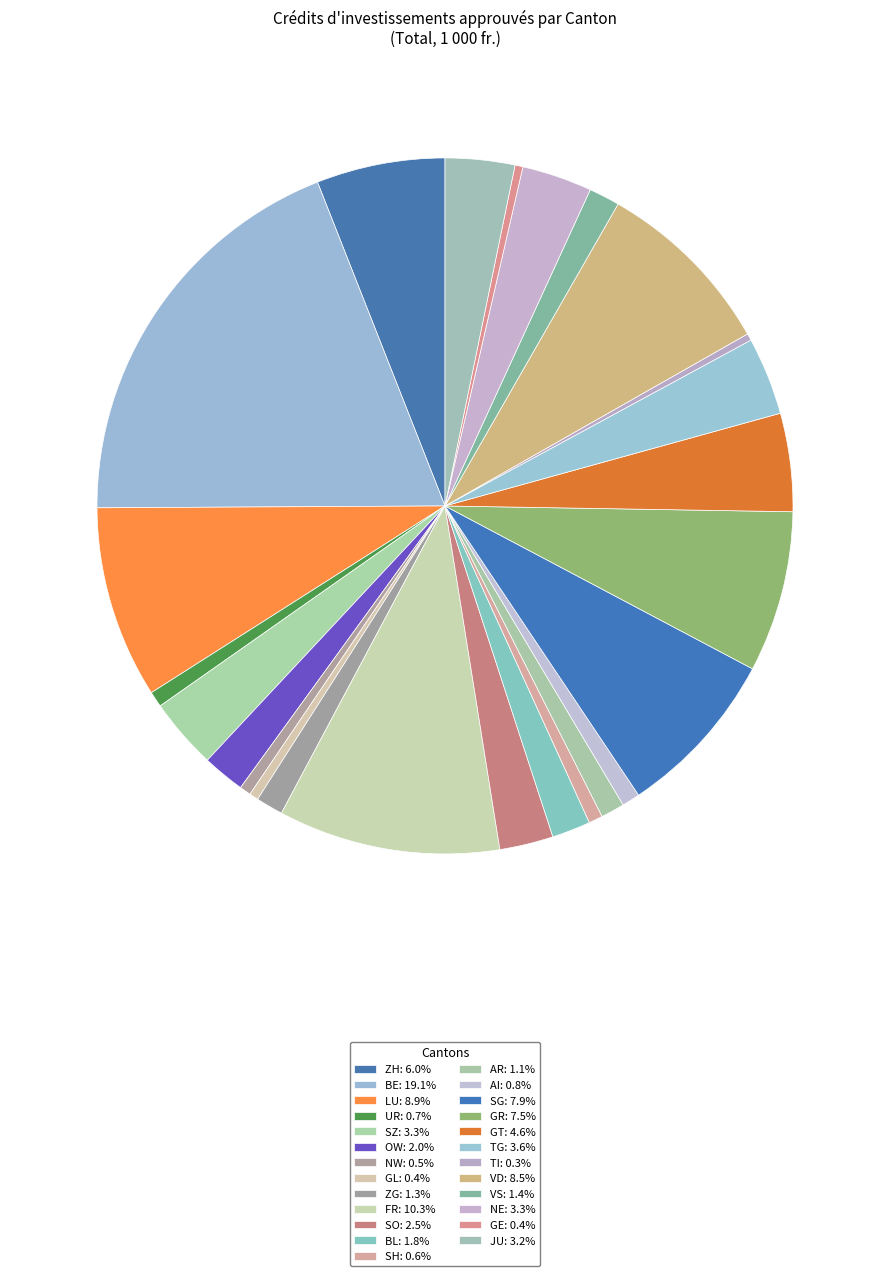

What is the largest slice in the pie chart?

BE